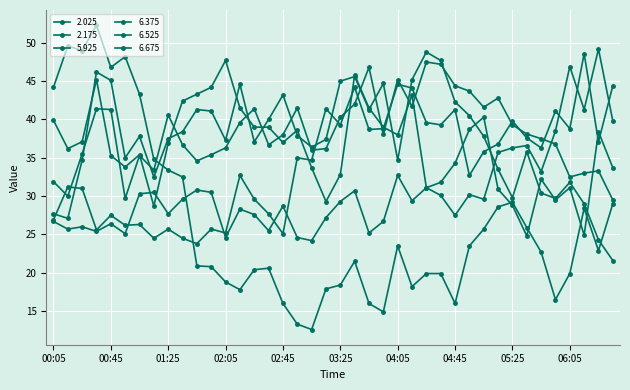

How many data points in 2.025 are less than 29?

18